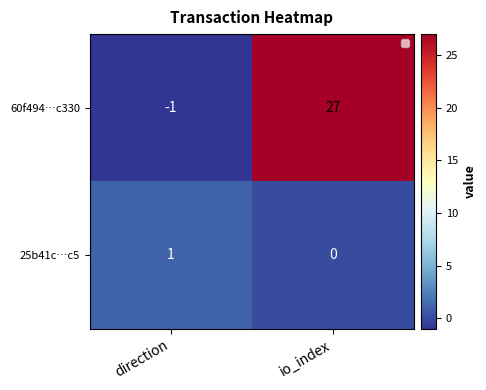

Which series has the largest total across all categories?

60f494…c330